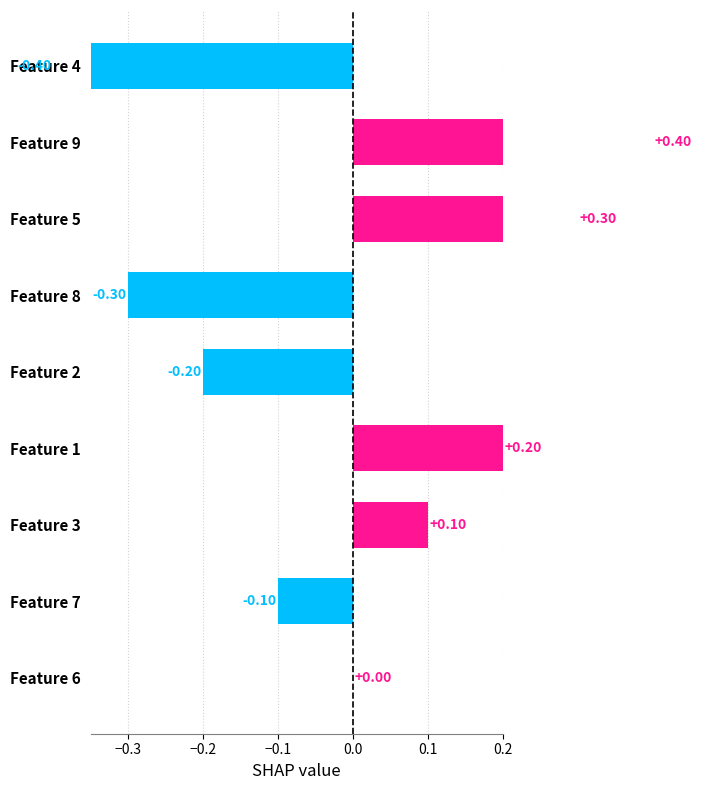

What is the difference between the values at Feature 2 and Feature 1?

0.4